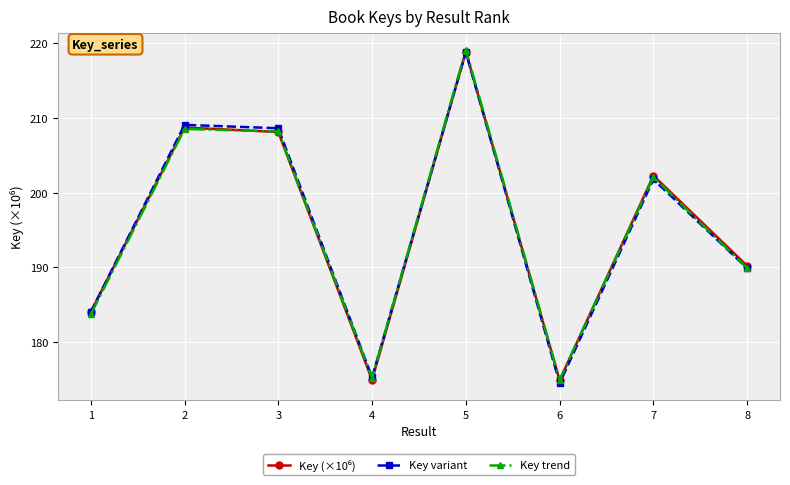

Which series has the largest range (max minus min)?

Key variant